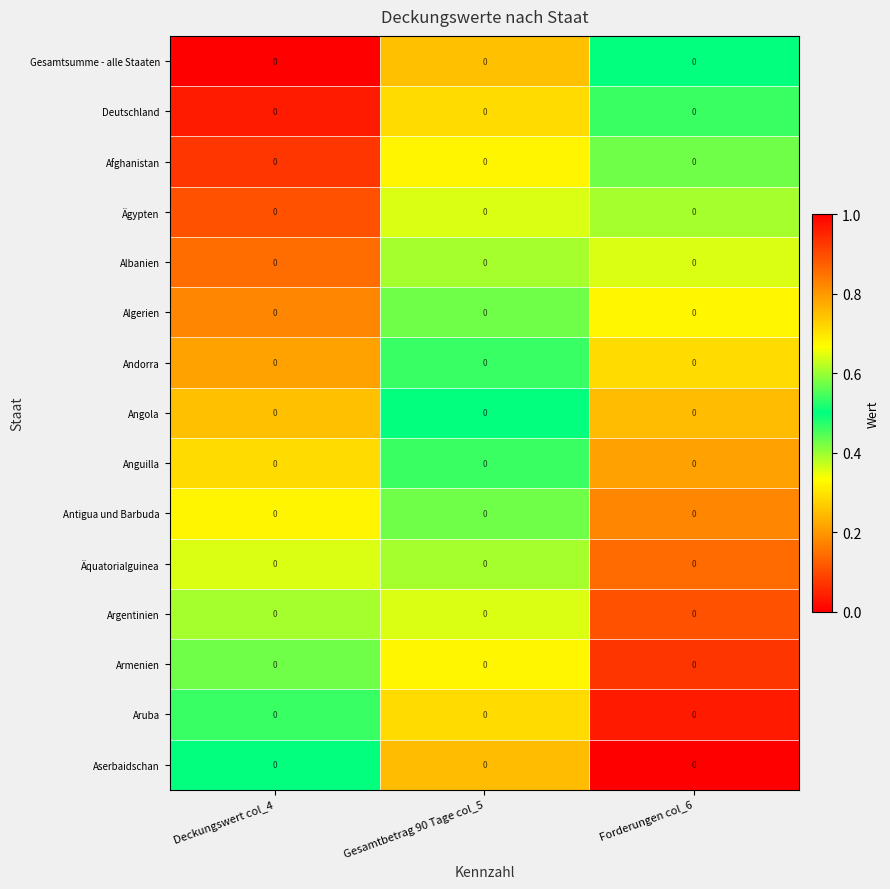

Is it true that Gesamtsumme - alle Staaten equals 0.2 at Gesamtbetrag 90 Tage col_5?

True